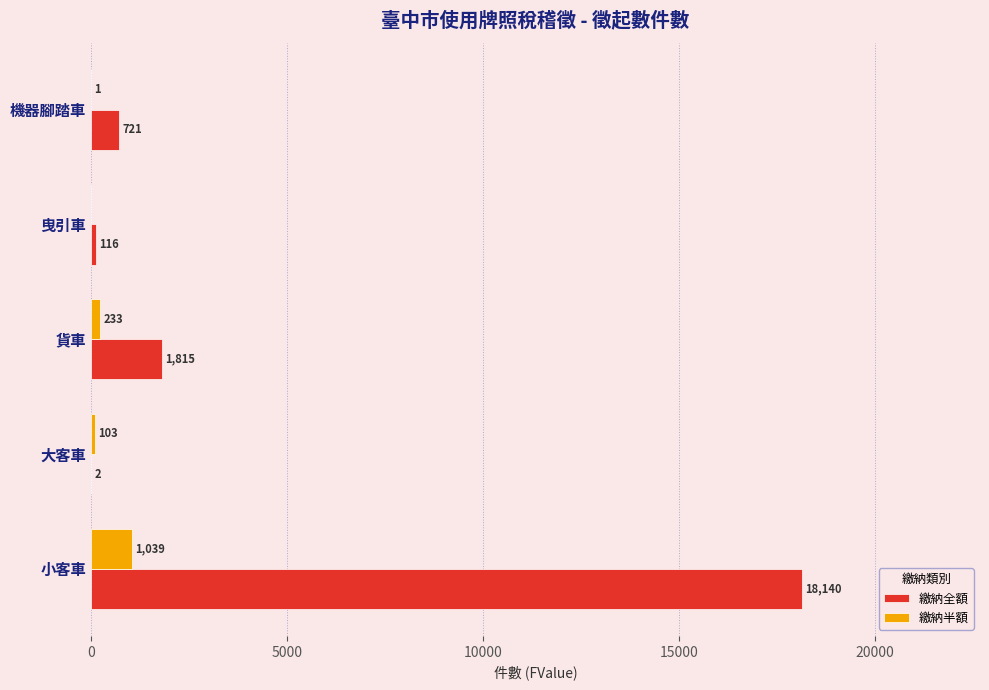

What are all the series names shown in the legend?

繳納全額, 繳納半額